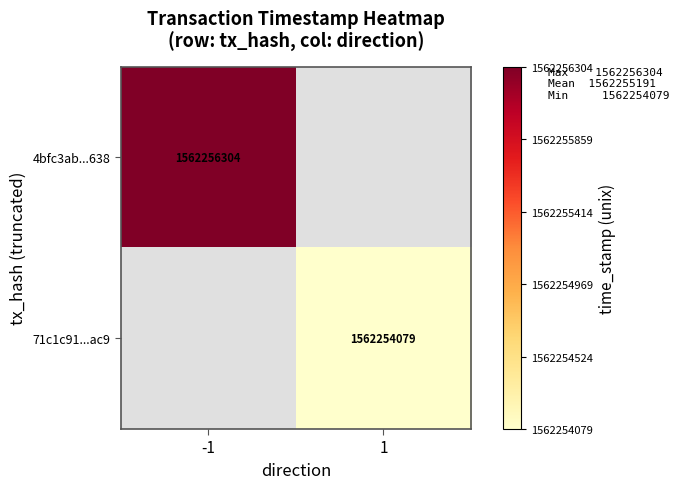

The value of 4bfc3ab...638 at -1 is 783133533.6. True or false?

False